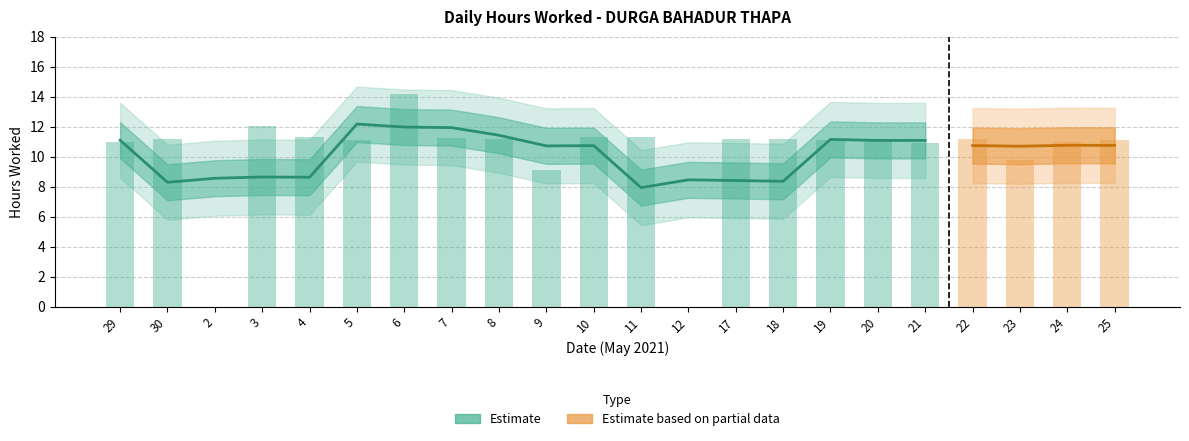

True or false: the data shows 19.0 at 6.

False